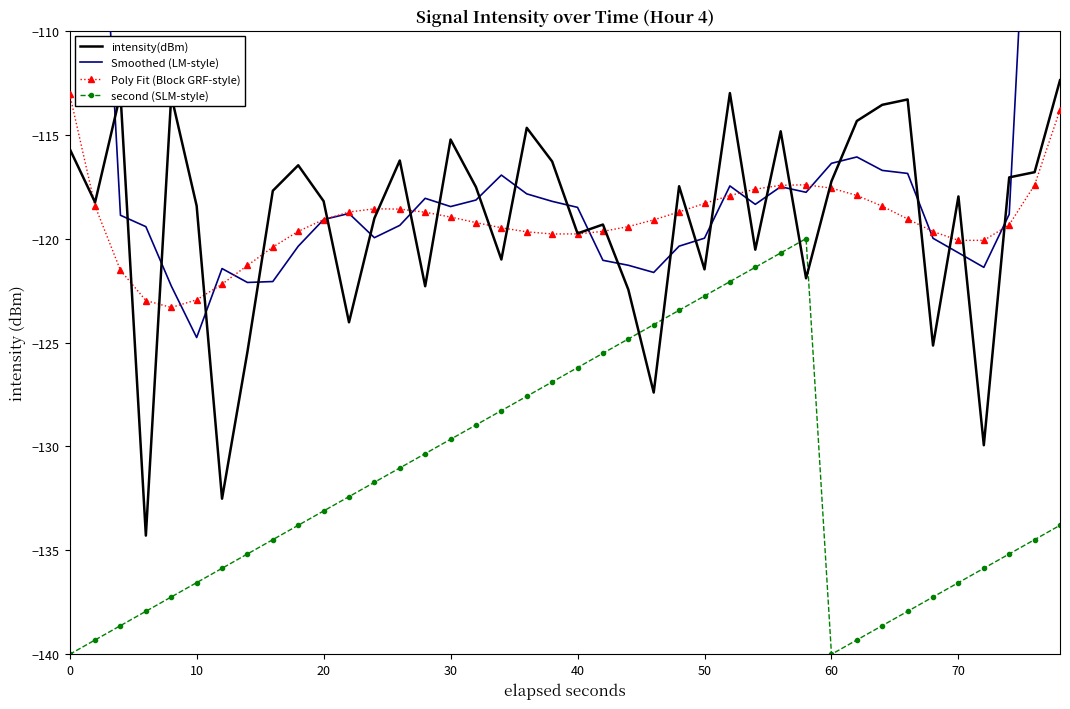

What are all the series names shown in the legend?

intensity(dBm), Smoothed (LM-style), Poly Fit (Block GRF-style), second (SLM-style)